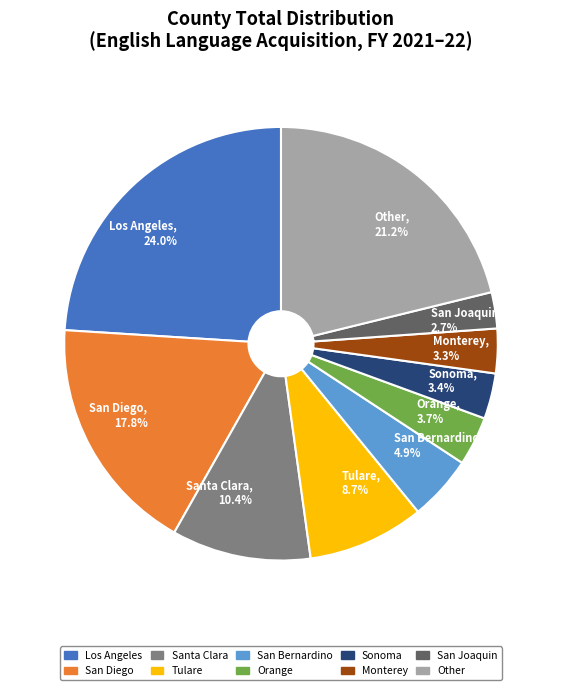

Is the sum of San Joaquin and San Diego greater than half?

No